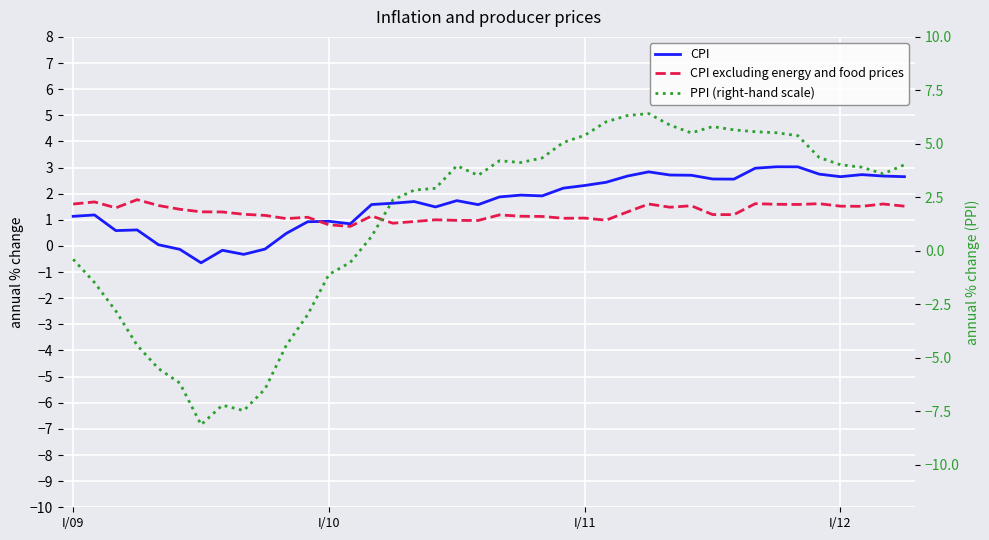

Where is CPI nearest to the value 1?

I/10